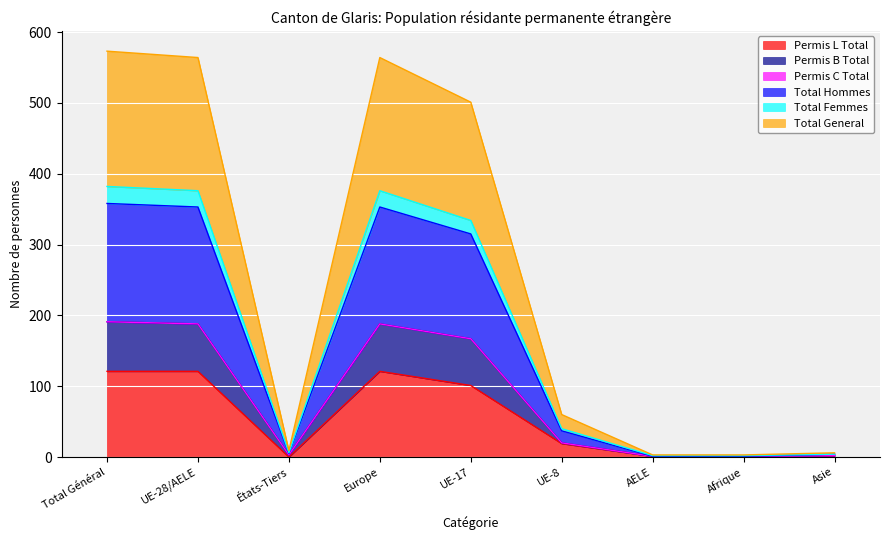

What position from the right is UE-17?

5